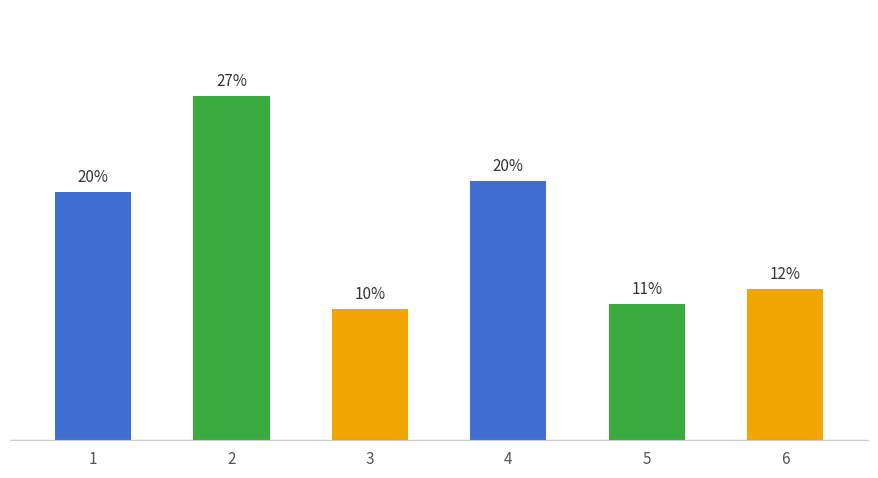

At which label is the value closest to 18?

1